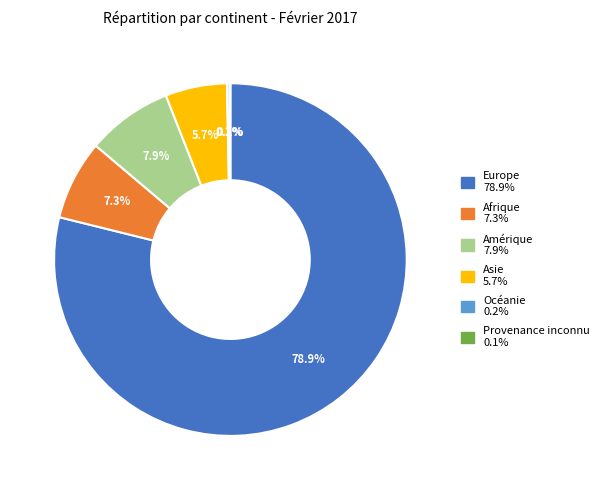

Is Afrique the majority of the pie?

No